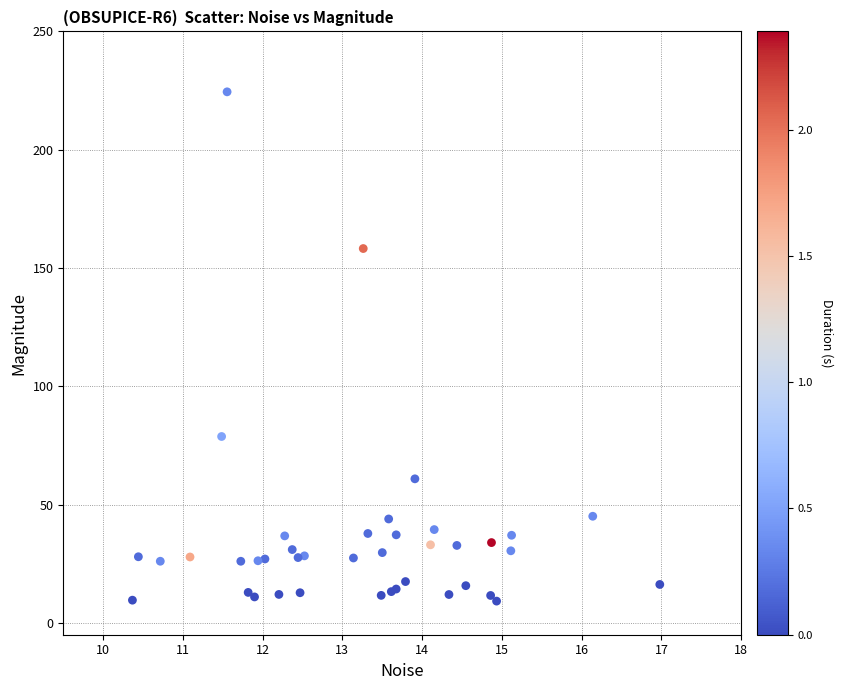

What Y value in the scatter plot is closest to 116?

78.8